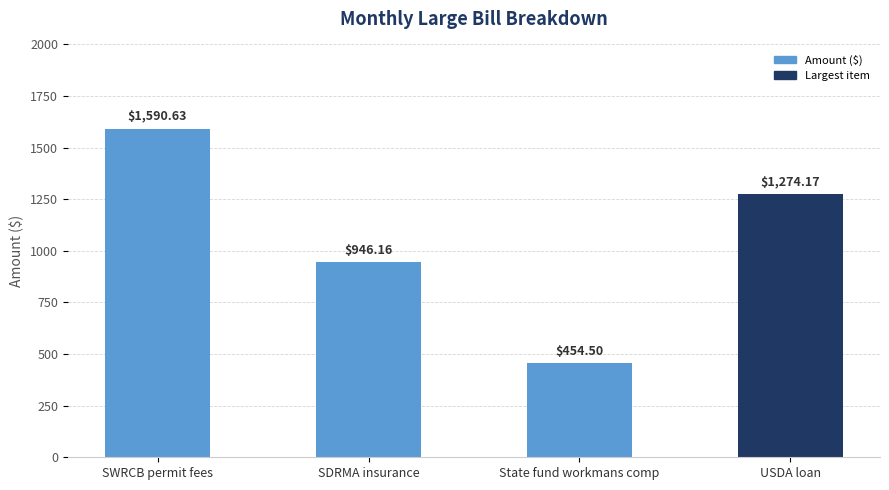

What is the sum of all values?

4265.5